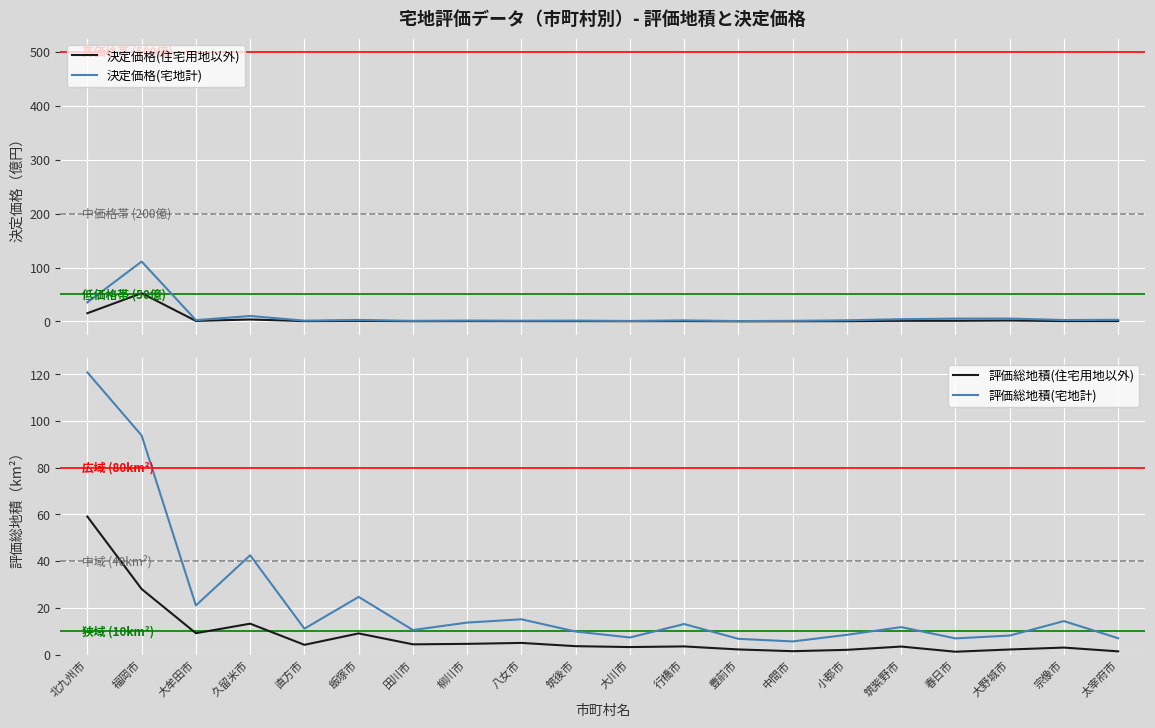

Count the number of categories in the chart.

20